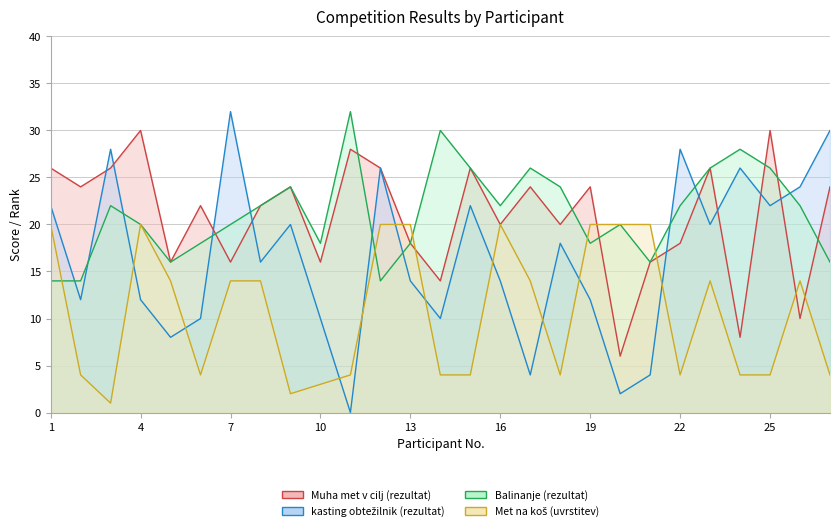

What is the minimum value for Muha met v cilj (rezultat)?

6